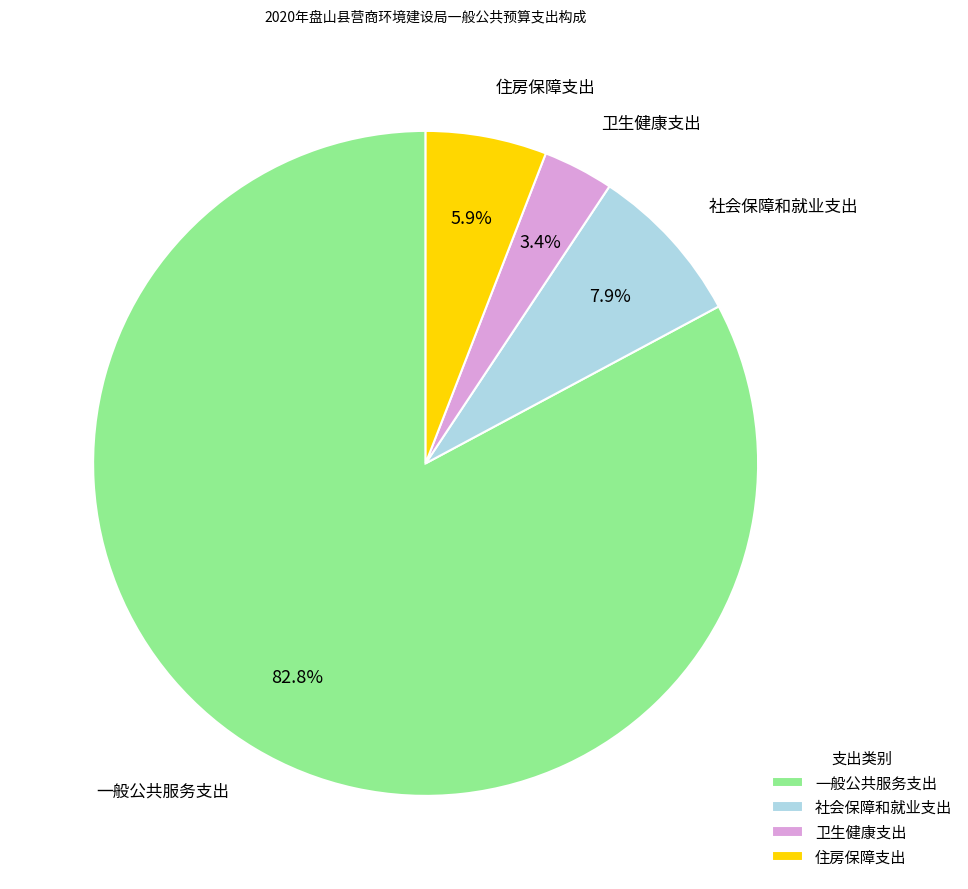

To the nearest percent, what is the combined percentage of 一般公共服务支出 and 社会保障和就业支出?

91%